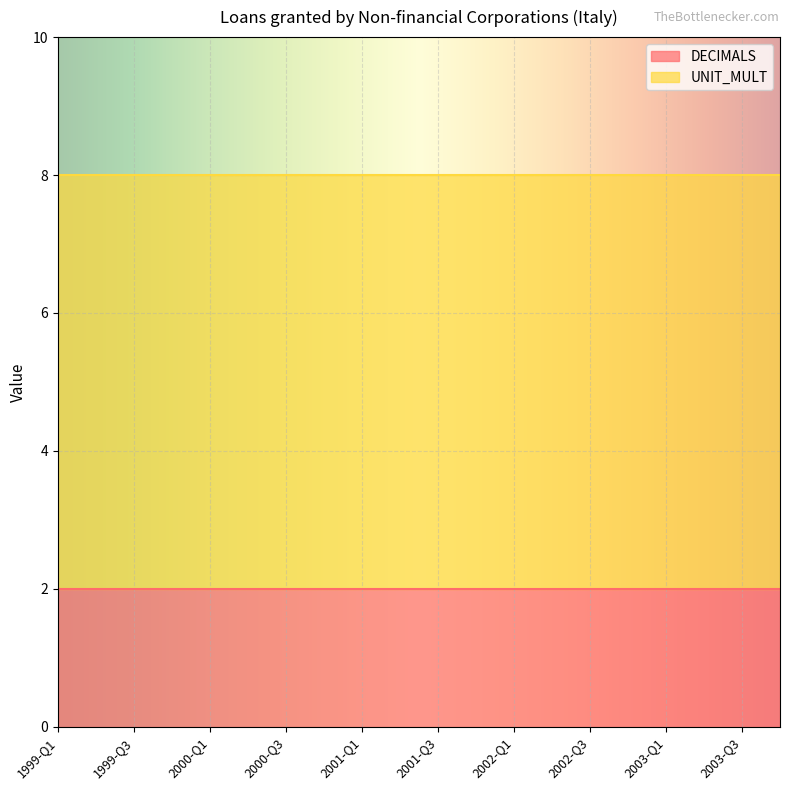

What is the label of the 5th point from the left?

2000-Q1